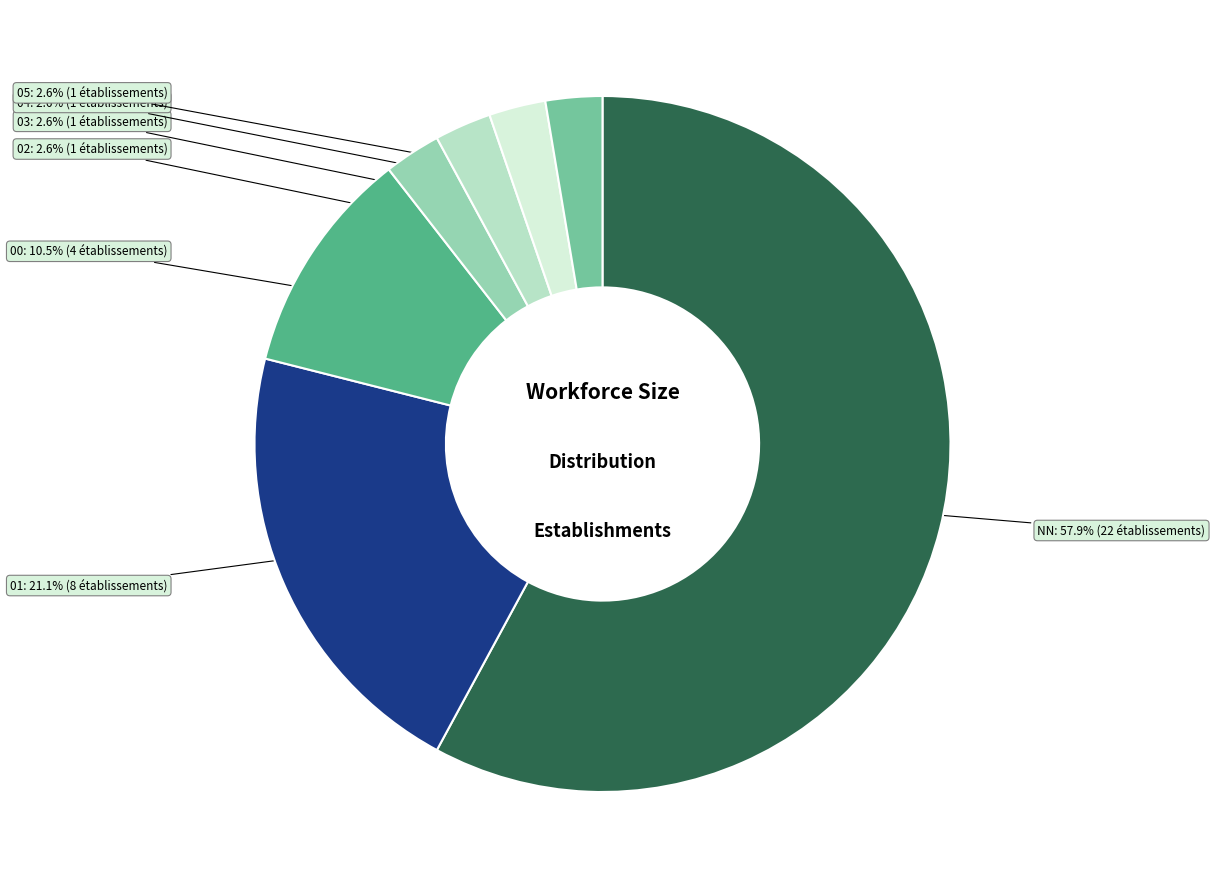

Is there a majority slice in this chart?

Yes